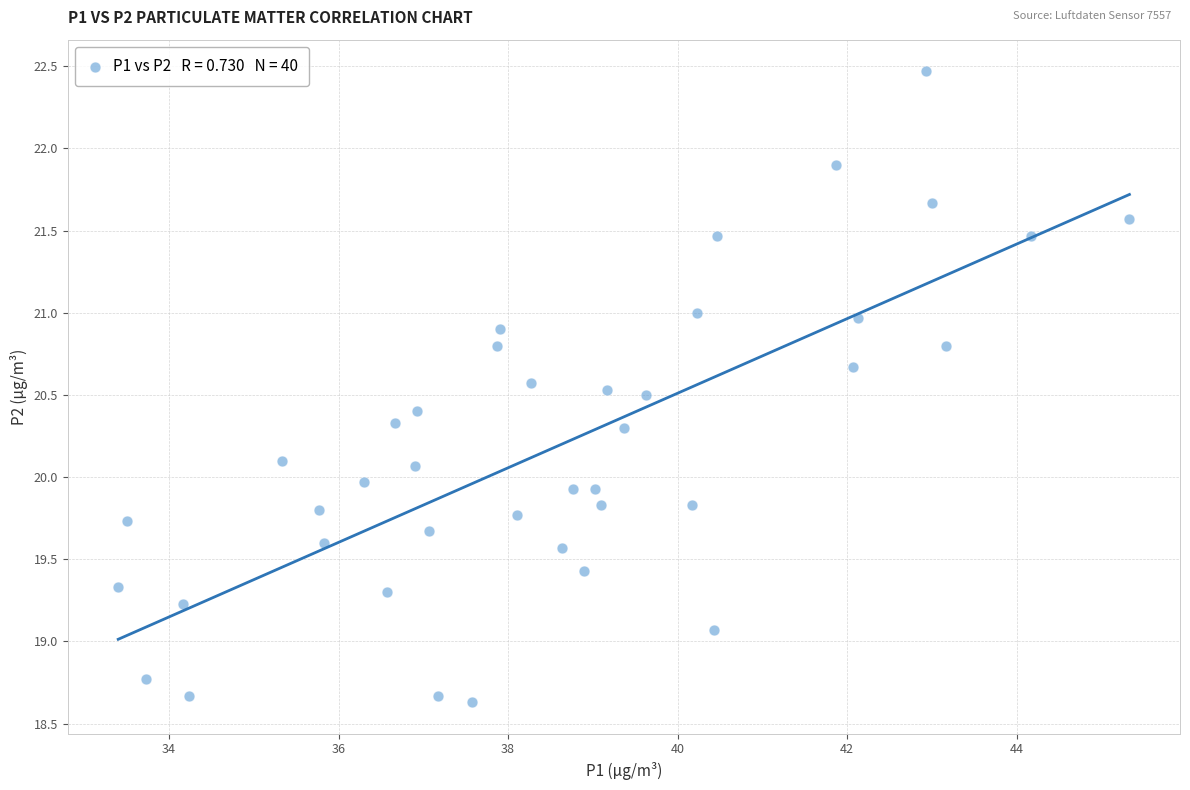

What is the range of X values (max minus min)?

11.9